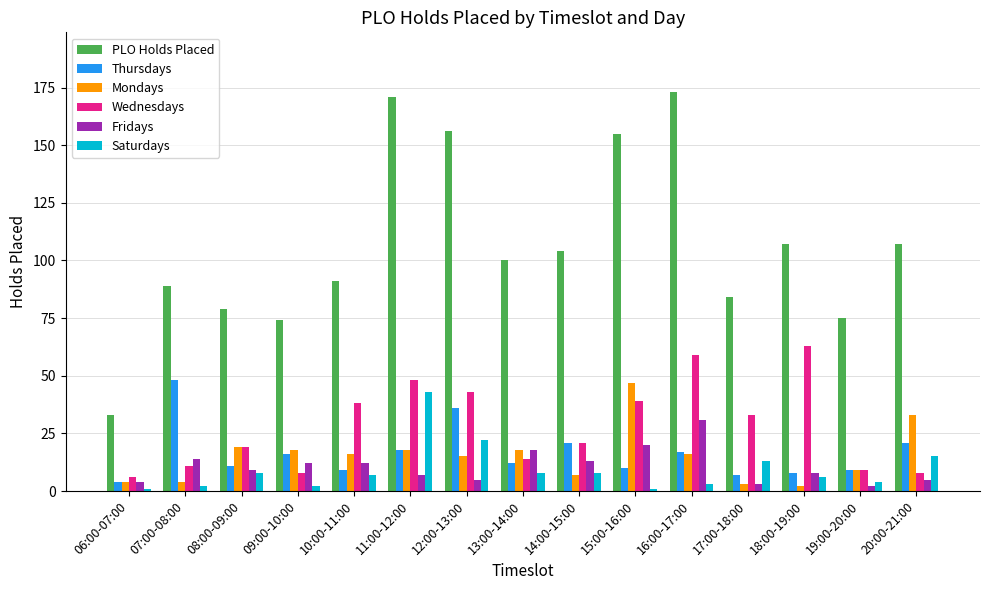

True or false: Thursdays has a value of 48 at 07:00-08:00.

True